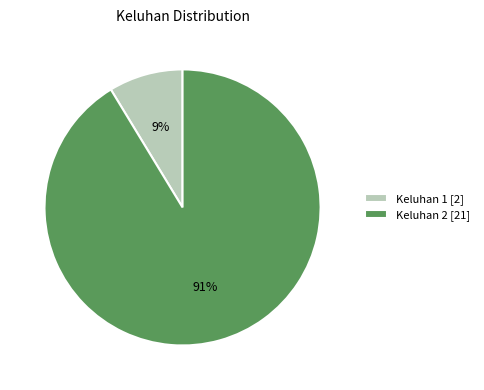

Which category accounts for the majority?

Keluhan 2 [21]